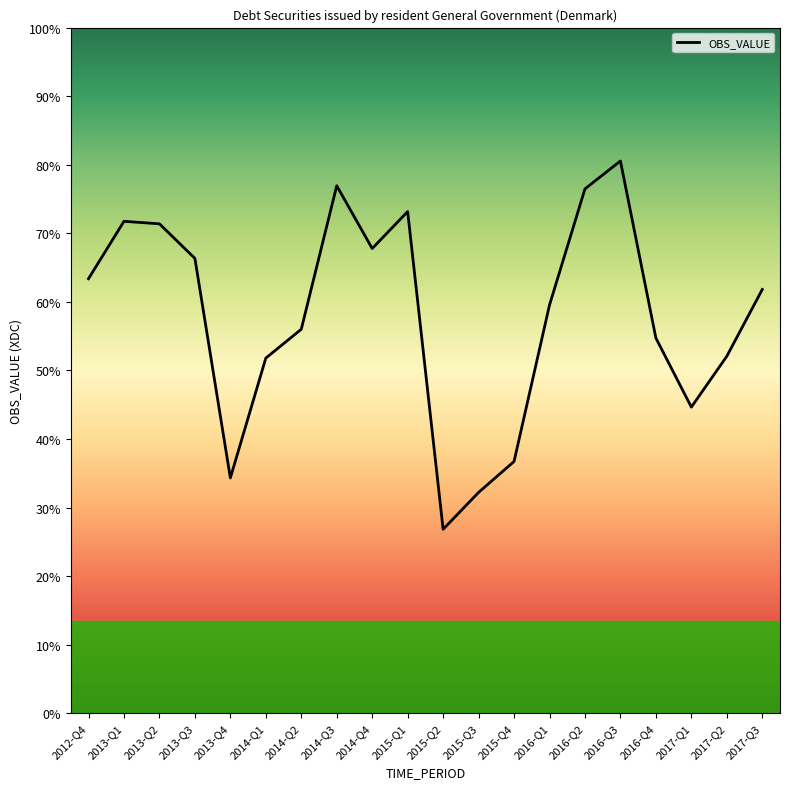

Approximately how many times larger is the value at 2014-Q1 compared to 2015-Q2?

1.1